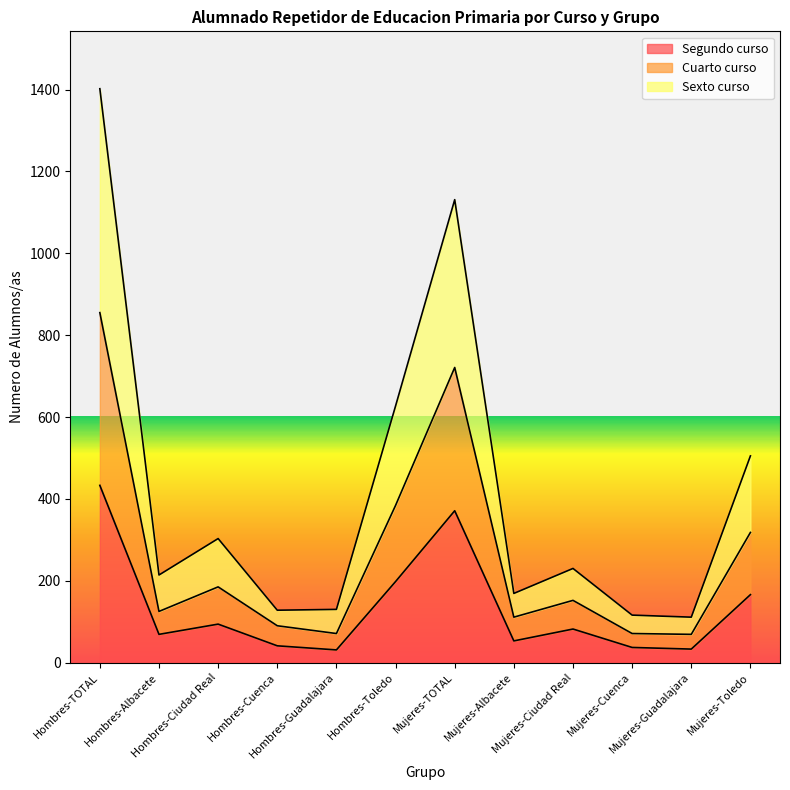

Reading left to right, list all the values displayed in this chart.

Segundo curso: Hombres-TOTAL=433	Hombres-Albacete=69	Hombres-Ciudad Real=94	Hombres-Cuenca=41	Hombres-Guadalajara=31	Hombres-Toledo=198	Mujeres-TOTAL=371	Mujeres-Albacete=53	Mujeres-Ciudad Real=82	Mujeres-Cuenca=37	Mujeres-Guadalajara=33	Mujeres-Toledo=166
Cuarto curso: Hombres-TOTAL=855	Hombres-Albacete=125	Hombres-Ciudad Real=185	Hombres-Cuenca=90	Hombres-Guadalajara=71	Hombres-Toledo=384	Mujeres-TOTAL=721	Mujeres-Albacete=111	Mujeres-Ciudad Real=152	Mujeres-Cuenca=71	Mujeres-Guadalajara=69	Mujeres-Toledo=318
Sexto curso: Hombres-TOTAL=1402	Hombres-Albacete=214	Hombres-Ciudad Real=303	Hombres-Cuenca=128	Hombres-Guadalajara=130	Hombres-Toledo=627	Mujeres-TOTAL=1131	Mujeres-Albacete=169	Mujeres-Ciudad Real=230	Mujeres-Cuenca=116	Mujeres-Guadalajara=111	Mujeres-Toledo=505